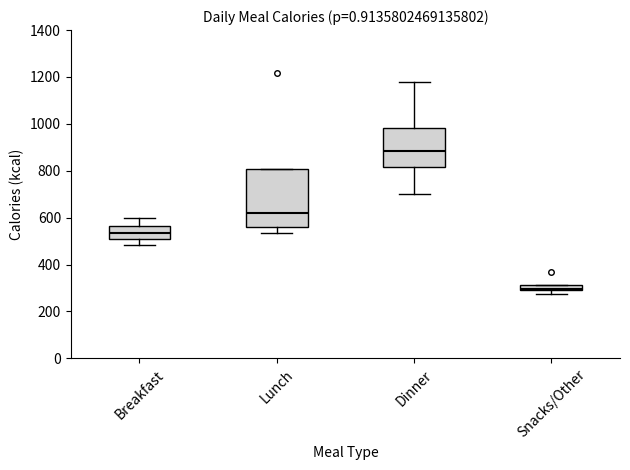

Where does the lower whisker of the box for Breakfast end on the y-axis? The values are not printed on the chart, so give them approximately, as read against the axis.

480